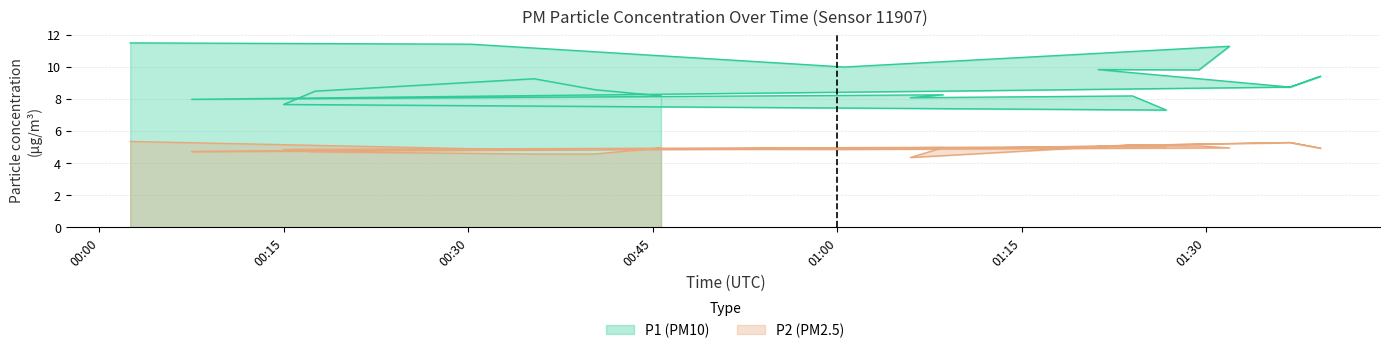

What is the difference between the maximum and minimum values in the P2 series?

1.0